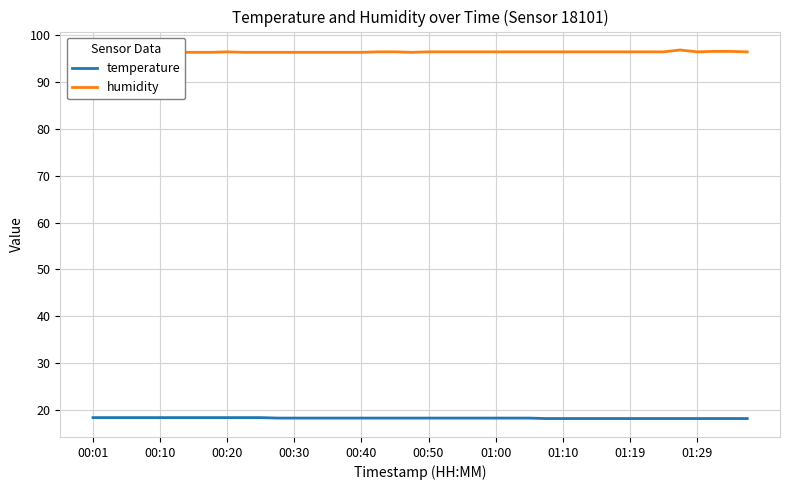

What is the maximum value for temperature?

18.4